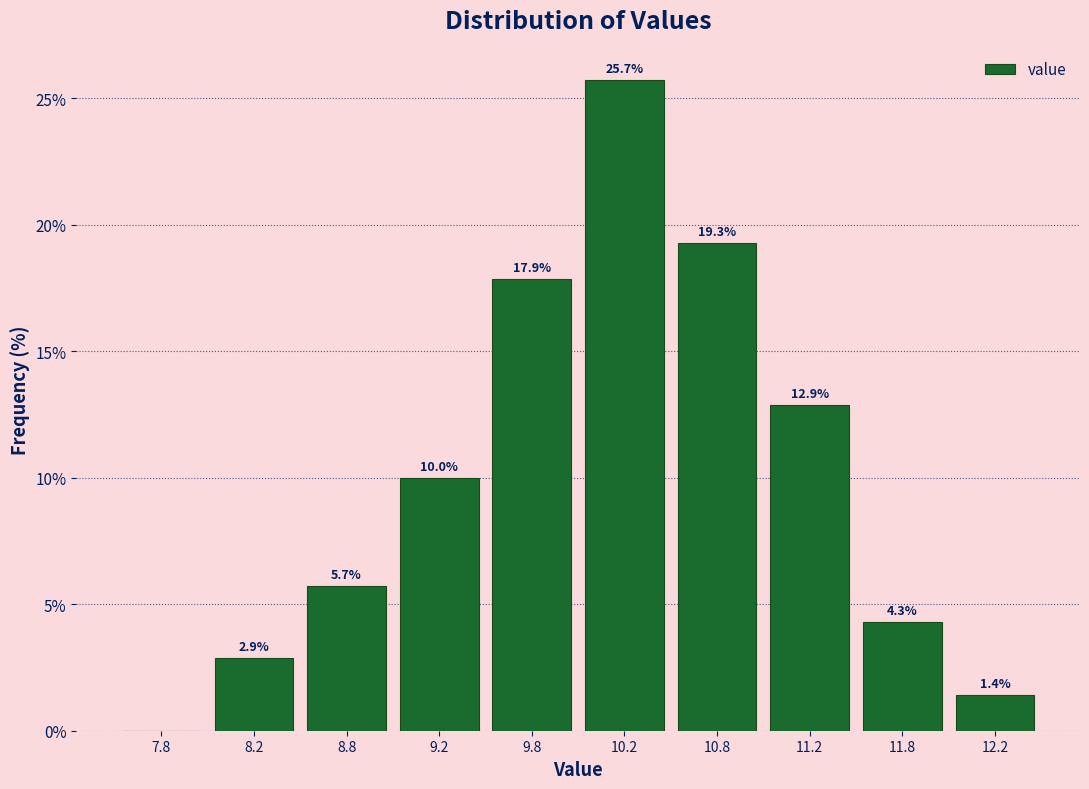

Which range on the x-axis has the tallest bar?

10.0 to 10.5